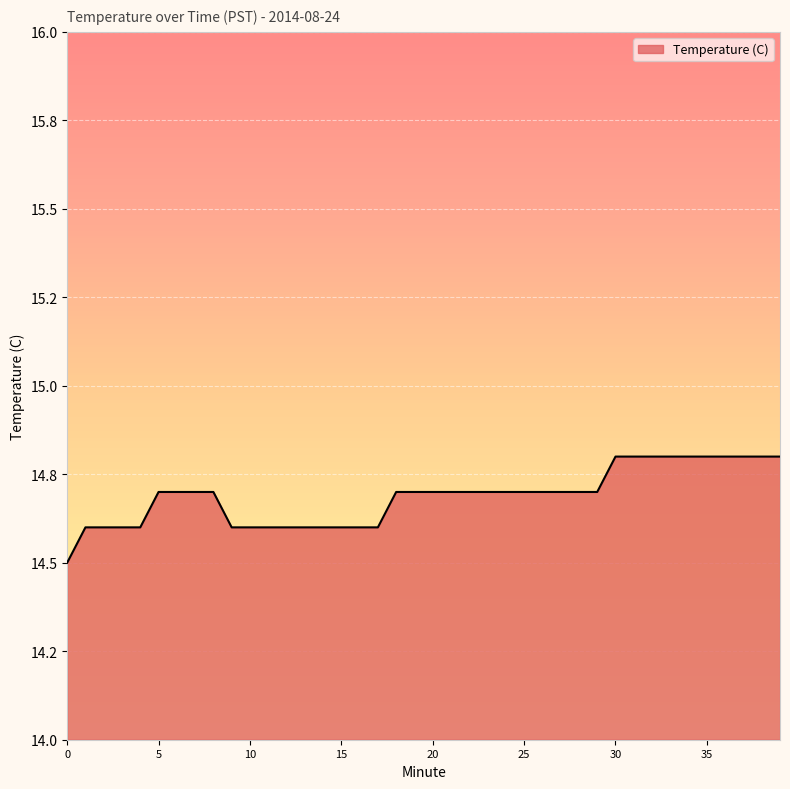

What is the maximum value shown in the chart?

14.8